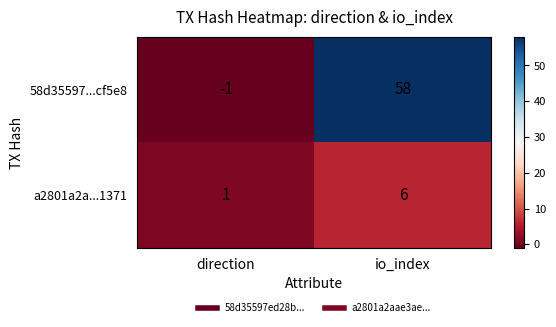

What is the total value across all series at io_index?

64